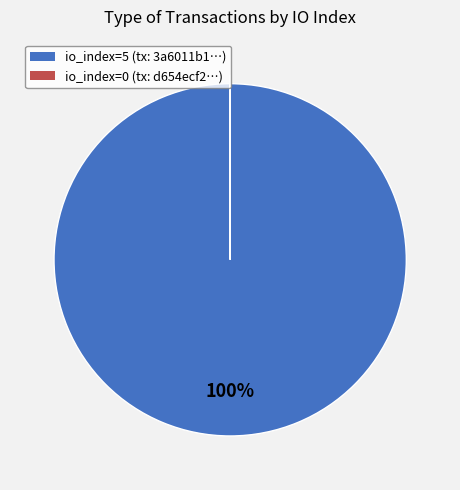

The io_index=5 slice represents 100% of the pie. True or false?

True